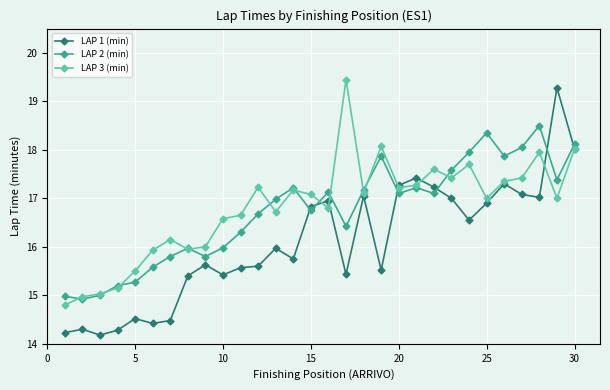

What are all the series names shown in the legend?

LAP 1 (min), LAP 2 (min), LAP 3 (min)